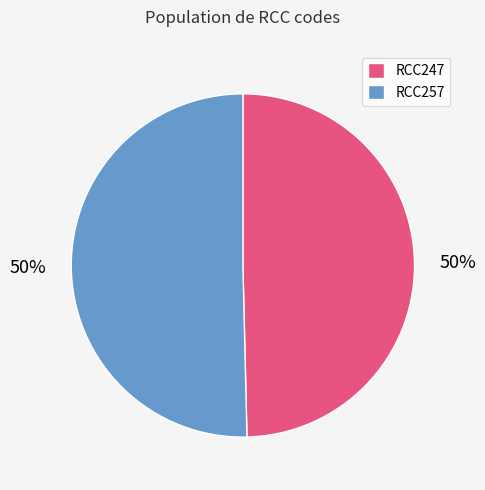

What percentage is the RCC247 slice, to the nearest percent?

50%